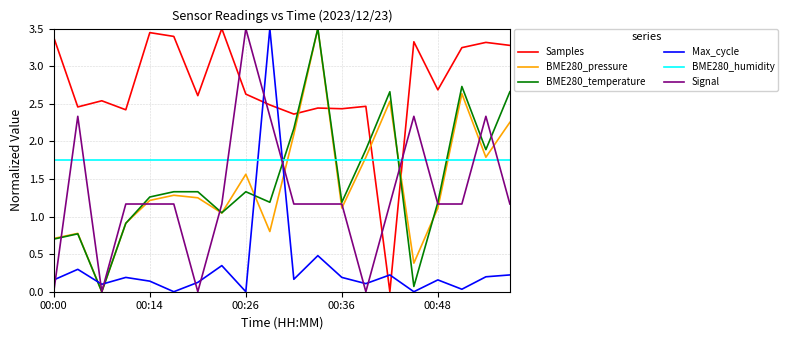

Which series ends up on top after the final intersection of BME280_pressure and BME280_humidity?

BME280_pressure